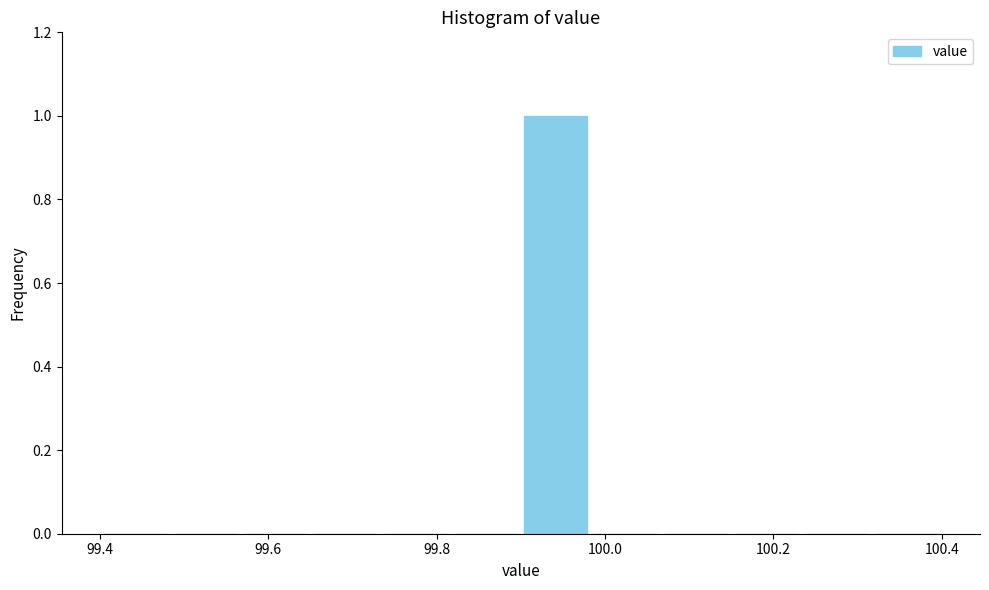

Which range on the x-axis has the tallest bar?

99.90 to 99.98